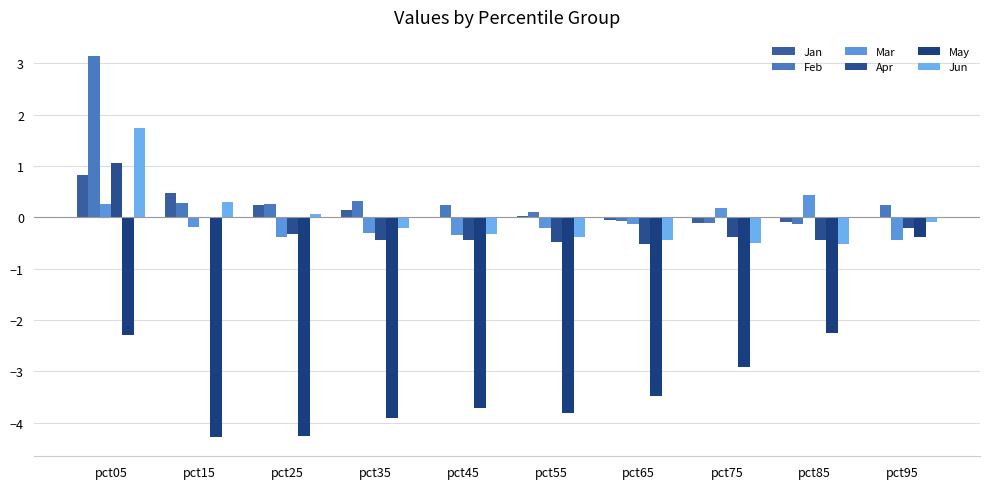

Between pct25 and pct95, which series saw the biggest shift?

May